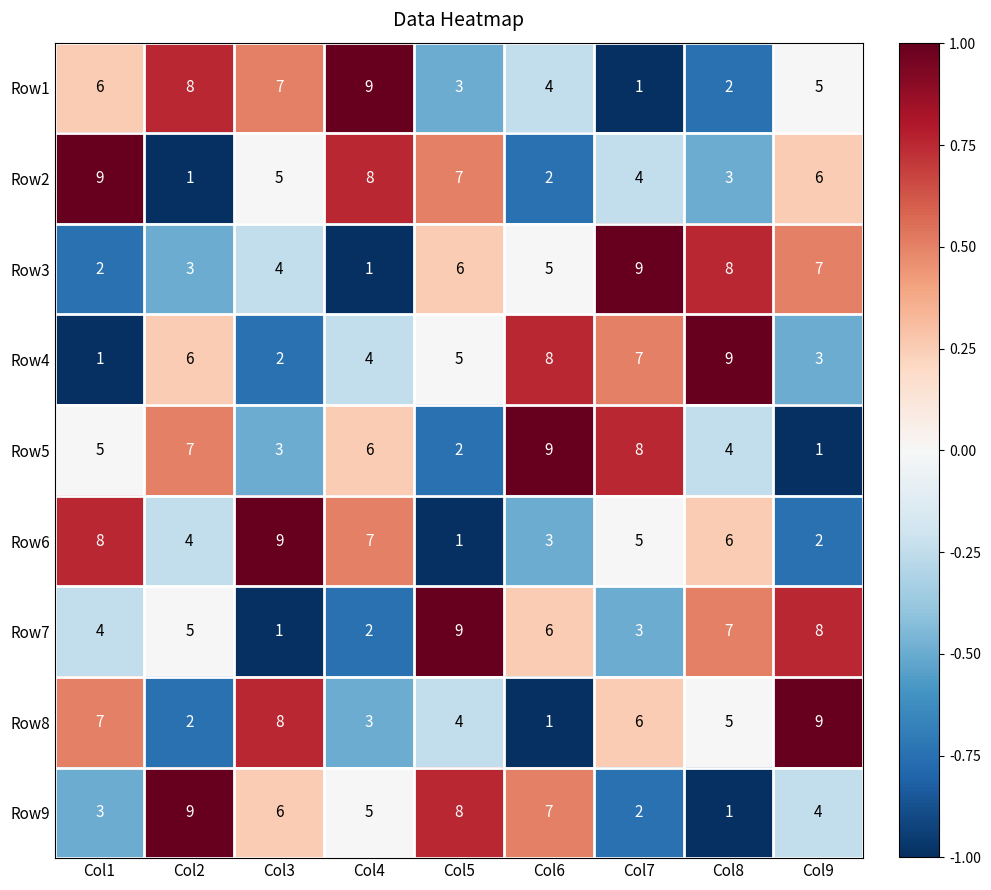

Which series changed the most between Col1 and Col3?

Row2